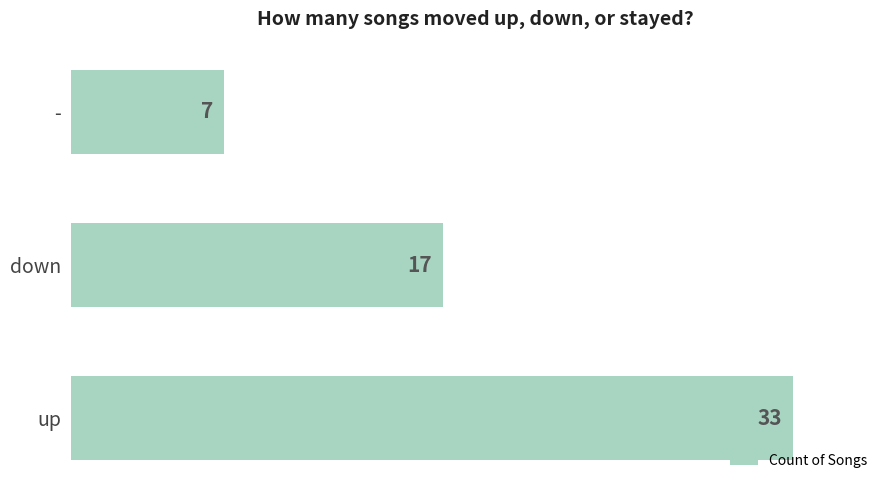

Reading top to bottom, what are all the values shown in this chart?

7	17	33